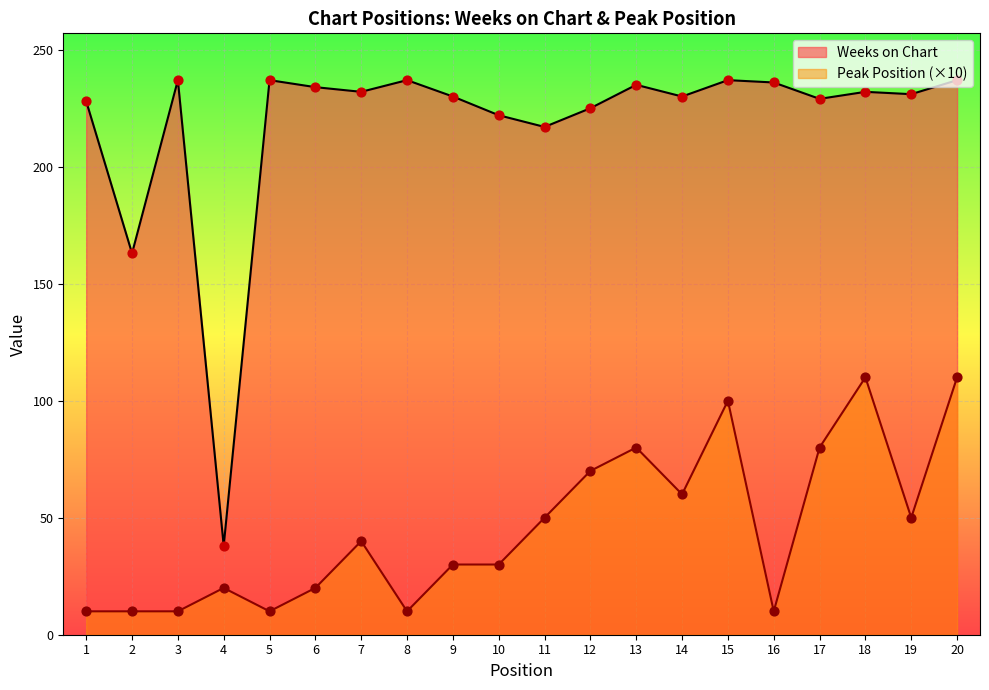

Is the value of Weeks on Chart at 8 greater than the value of Peak Position at 1?

Yes